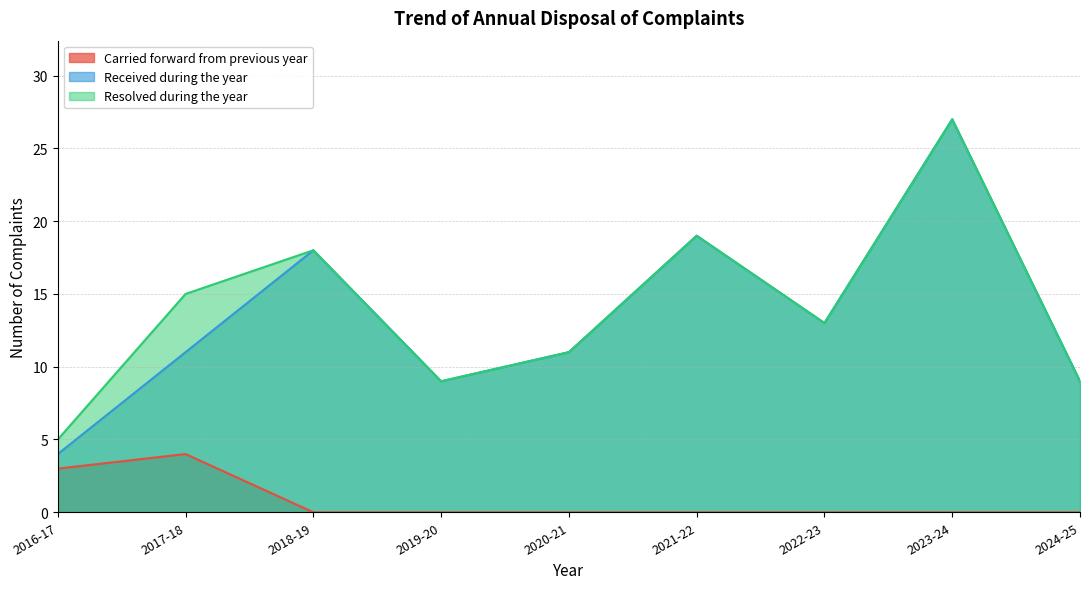

True or false: Received during the year has a value of 13 at 2022-23.

True